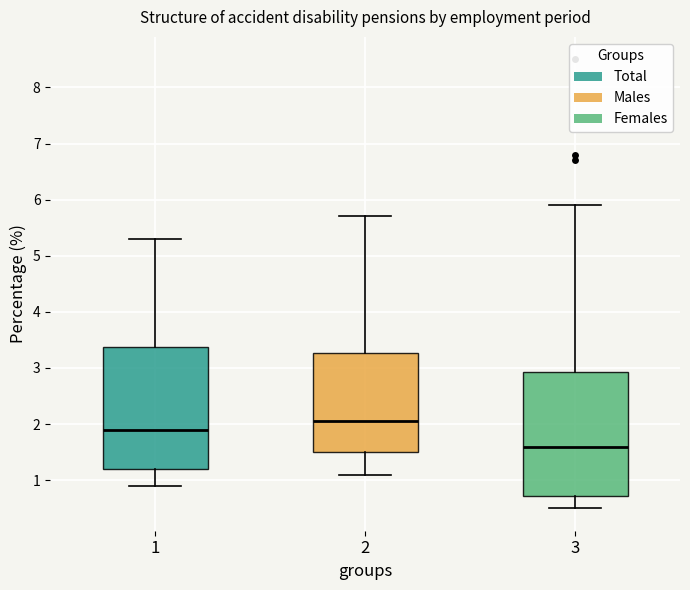

Which box's median line is the highest?

2